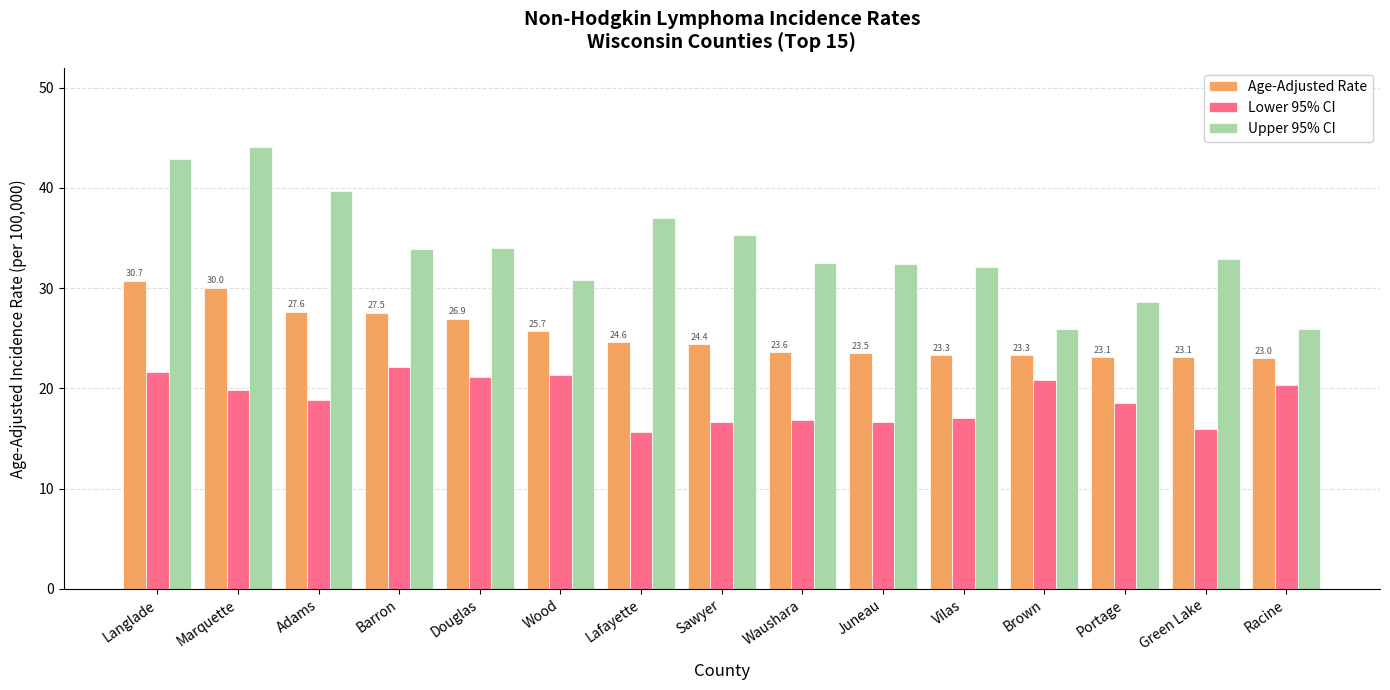

Rank the series by their maximum value, from highest to lowest.

Upper 95% CI, Age-Adjusted Rate, Lower 95% CI